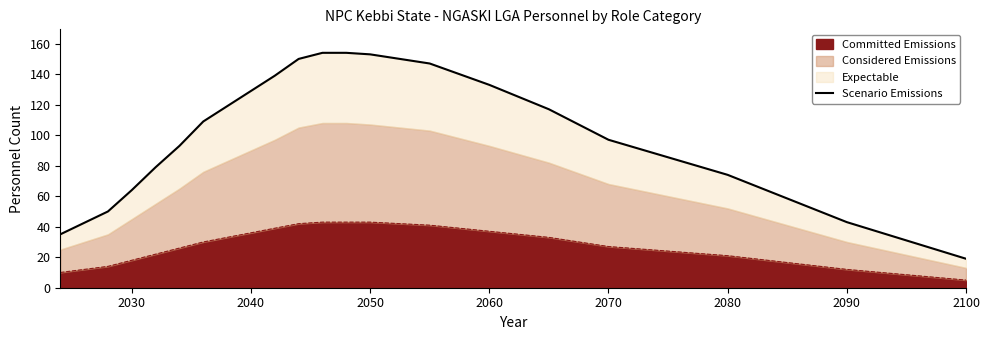

How many lines are shown in the chart?

1